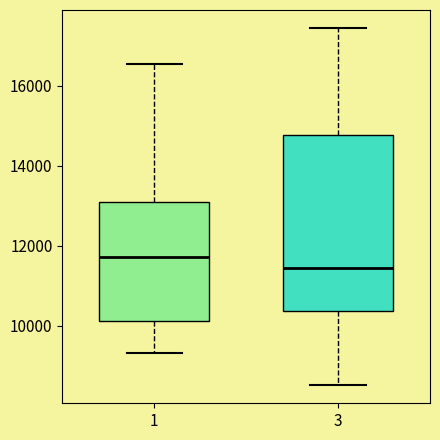

Reading left to right, transcribe this box plot: for each box, give where its median line is, the range the box spans, and where its two whiskers end, as read against the y-axis. The values are not printed on the chart, so give them approximately, as read against the axis.

1: median 11800, box 10200 to 13000, whiskers 9400 to 16600
3: median 11400, box 10400 to 14800, whiskers 8600 to 17400